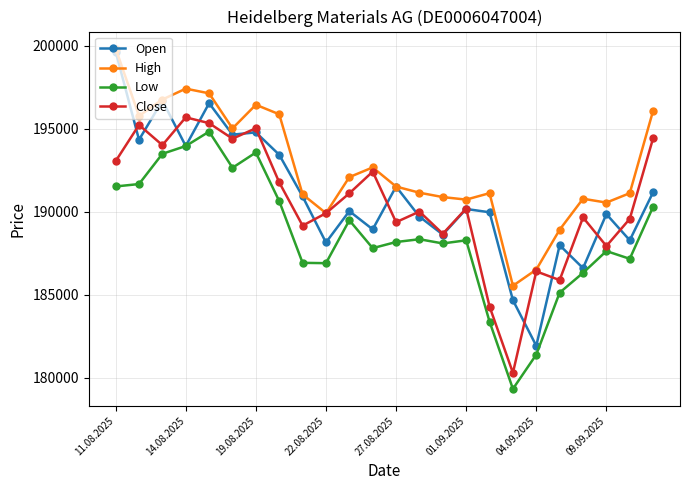

True or false: Close has more than 0 points higher than both neighbors.

True